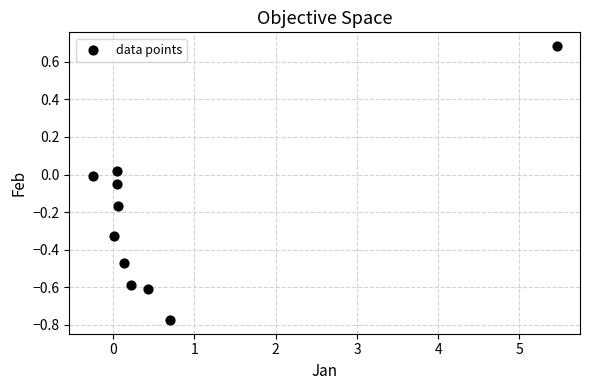

What is the range of X values (max minus min)?

5.7